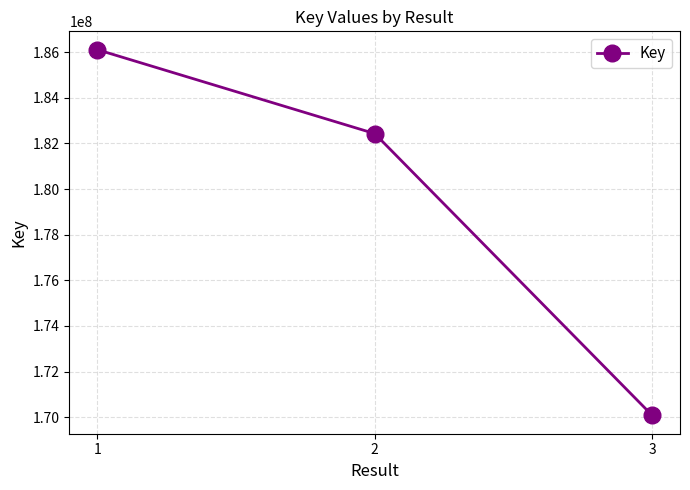

Approximately how many times larger is the value at 2 compared to 1?

1.0